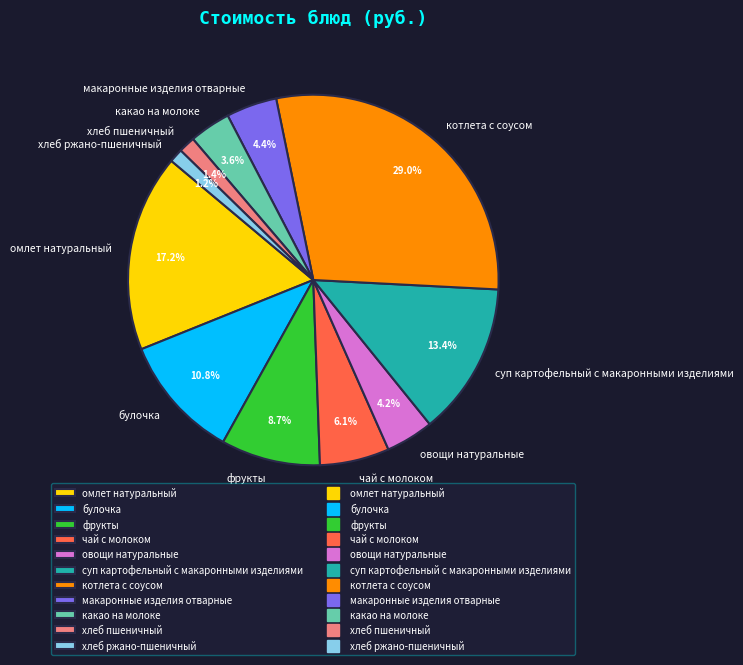

Count the number of slices in the pie.

11